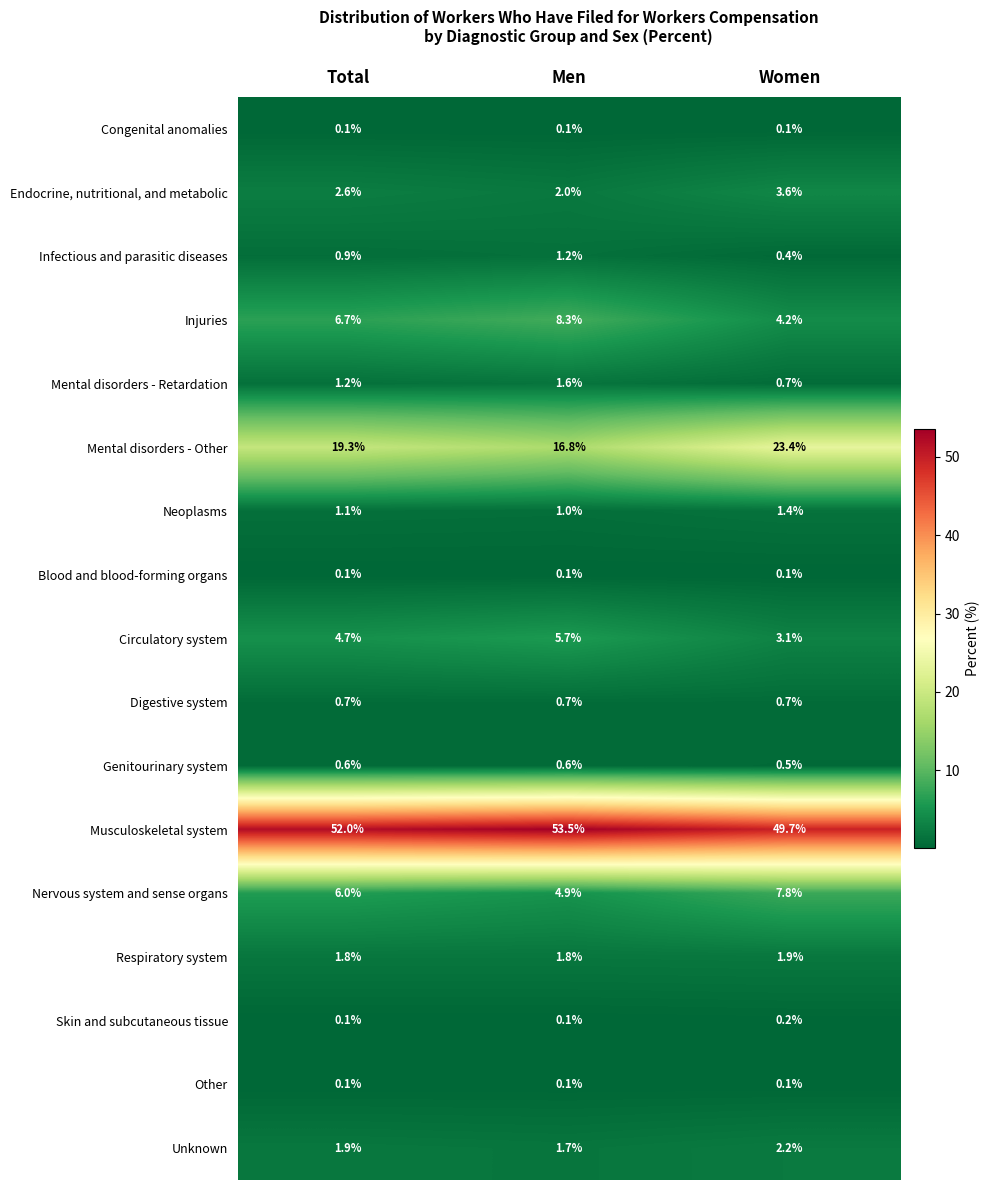

What is the difference between the maximum and second lowest values in the Musculoskeletal system series?

1.5